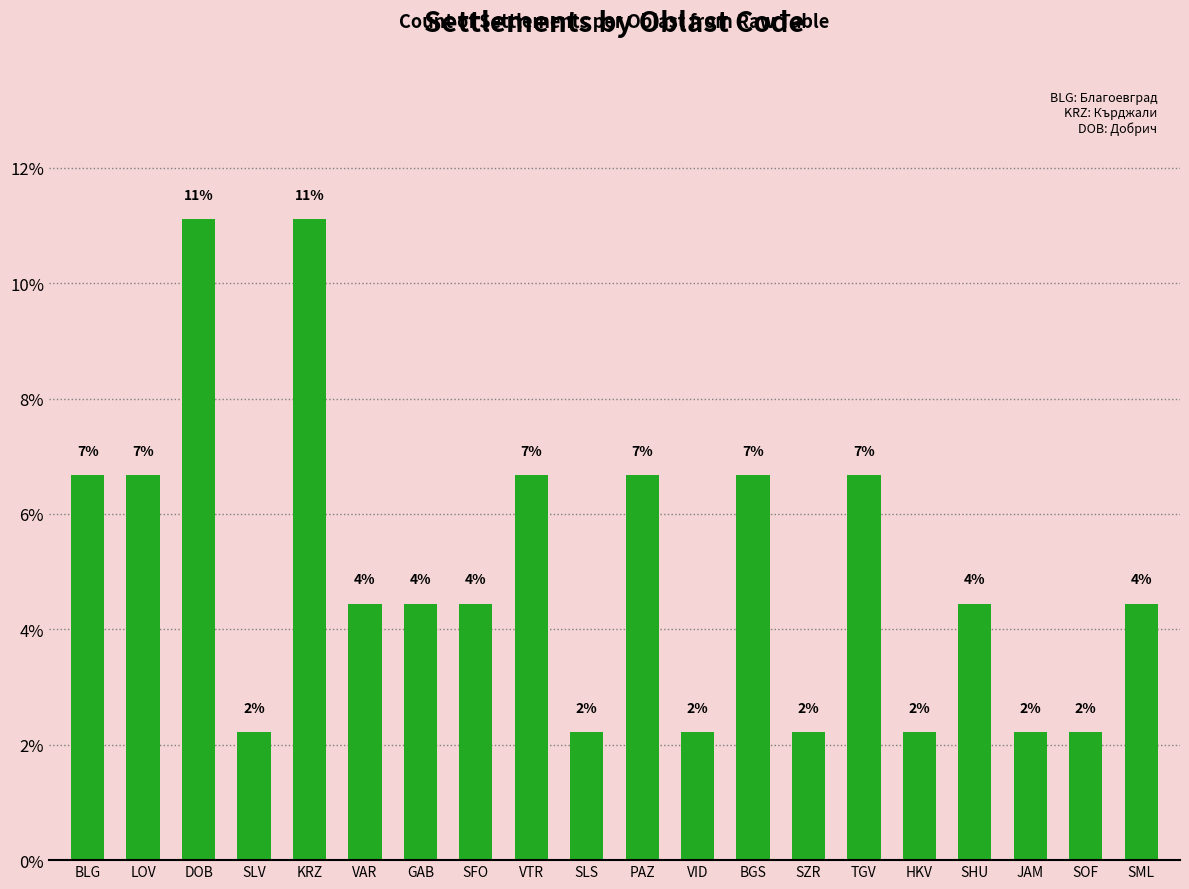

Between SLV and VAR, which is larger?

VAR